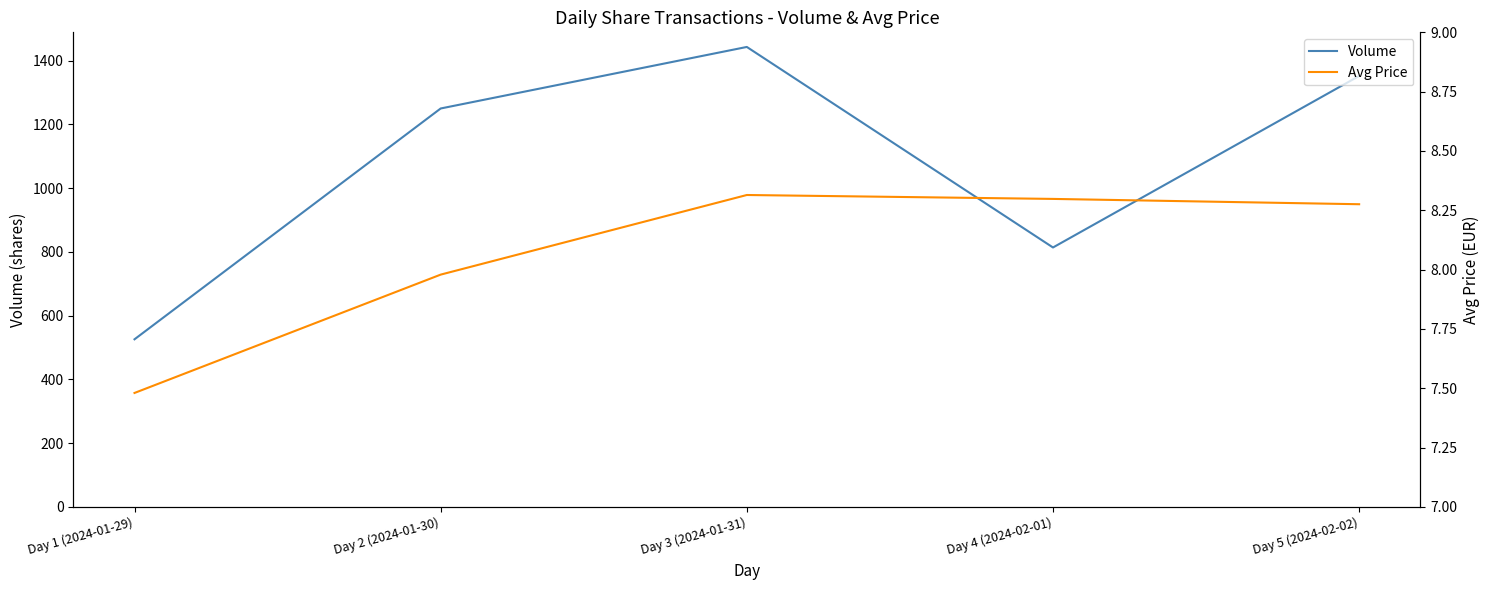

Which series has the largest range (max minus min)?

Volume